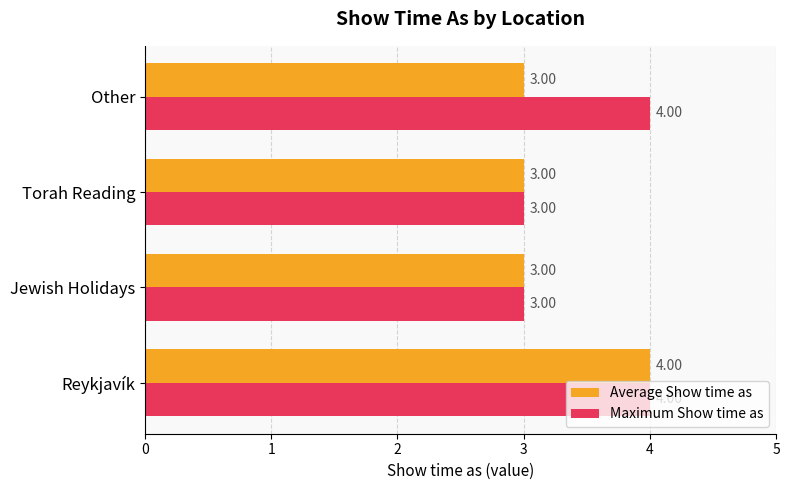

What is the minimum value shown in the chart?

3